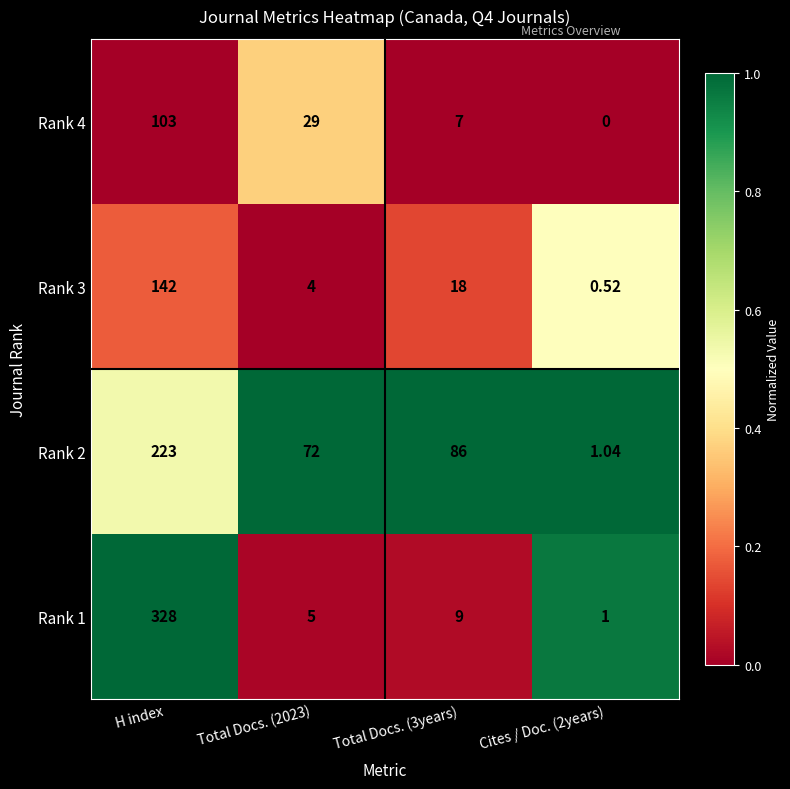

Which label corresponds to the largest value in the chart?

H index